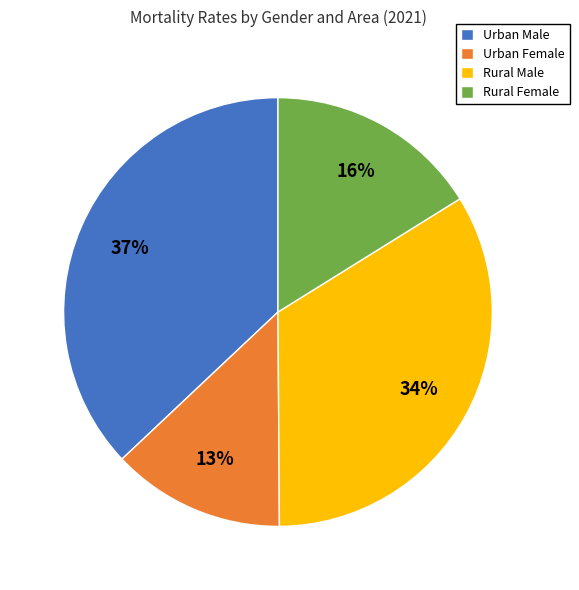

To the nearest percent, what is the difference between the largest and smallest slice percentages?

24%